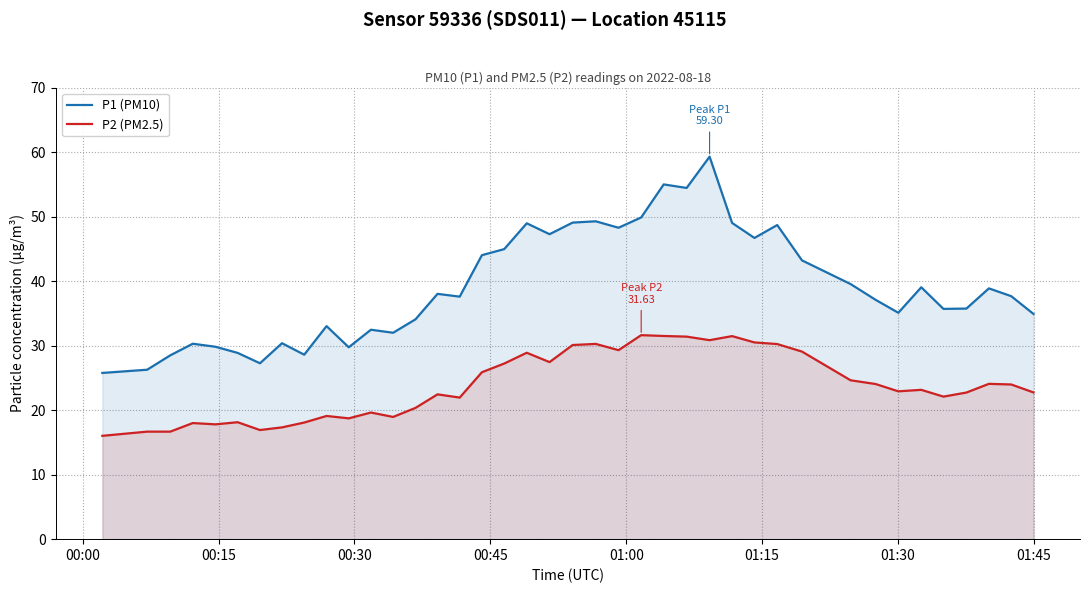

True or false: P2 (PM2.5) and P1 (PM10) cross at least once.

False